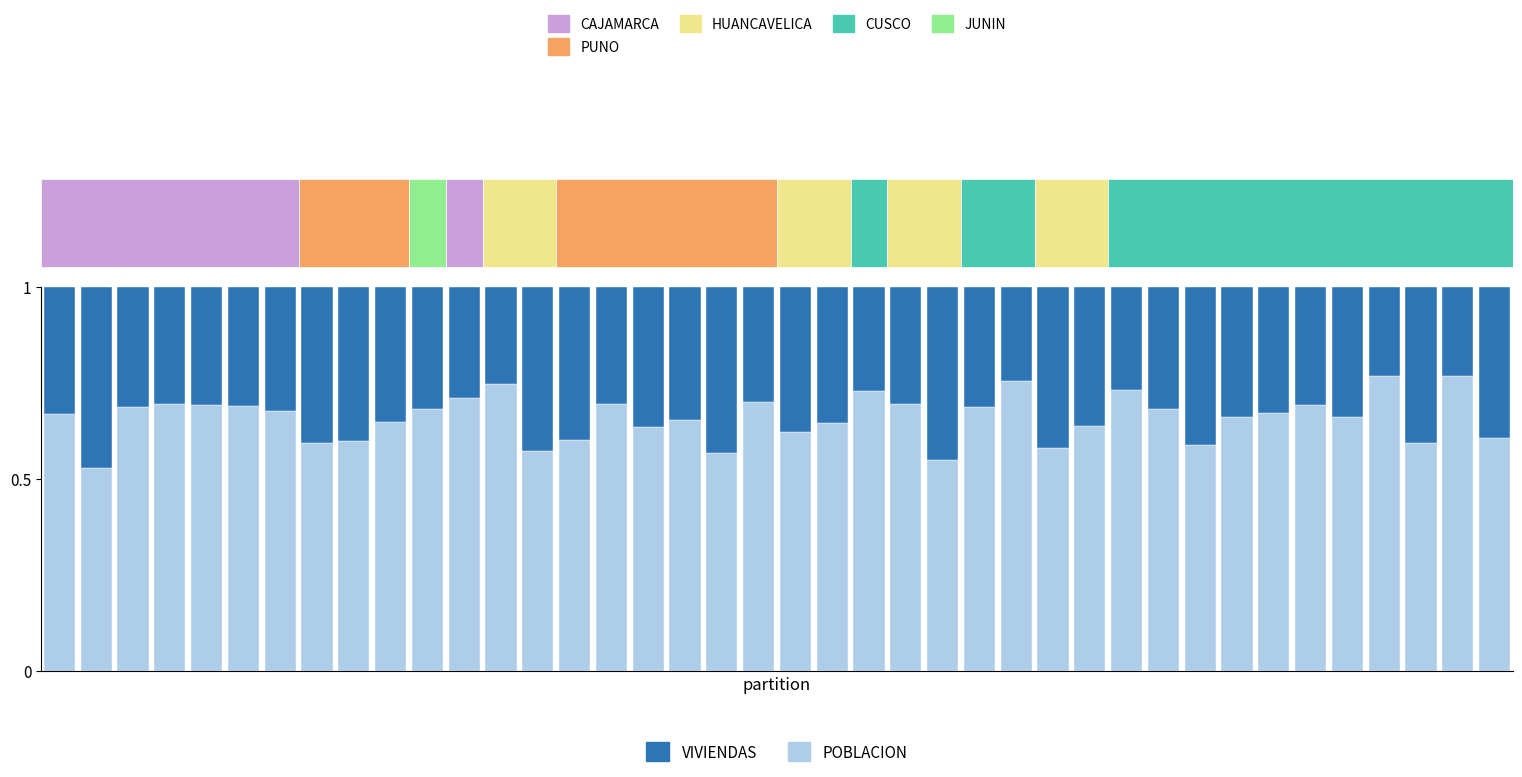

What is the maximum value for VIVIENDAS?

0.5